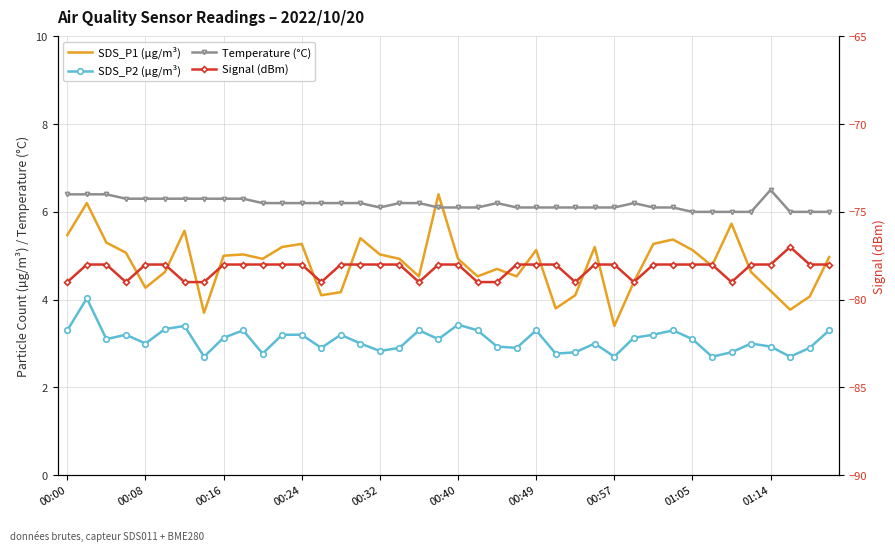

Which category has the lowest value across all series?

00:00